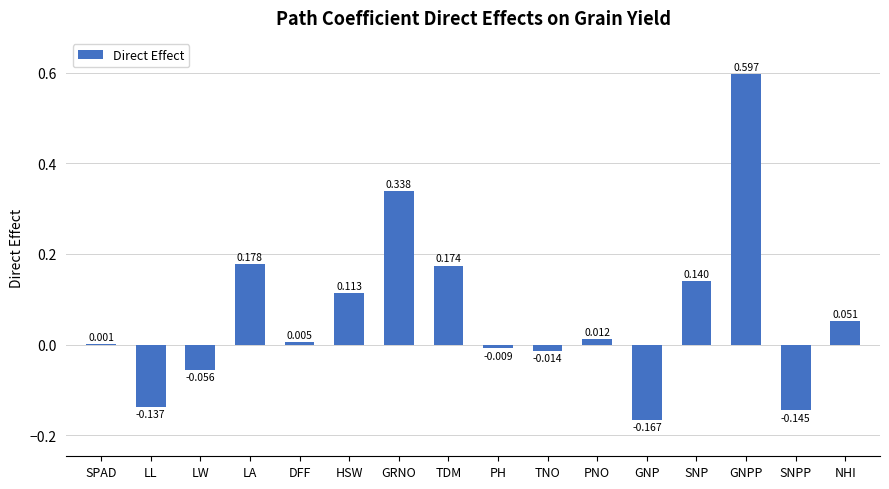

Which label corresponds to the largest value in the chart?

GNPP